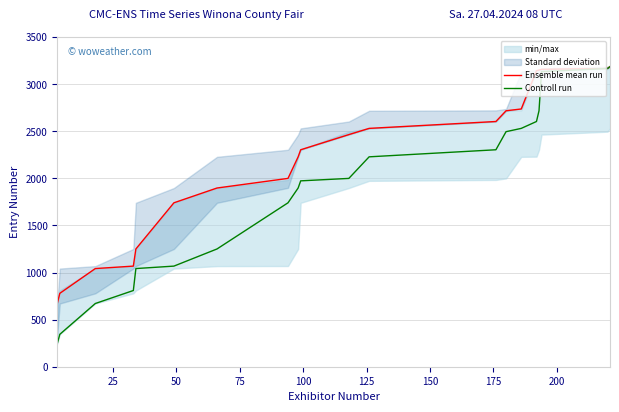

What is the greatest value displayed?

3185